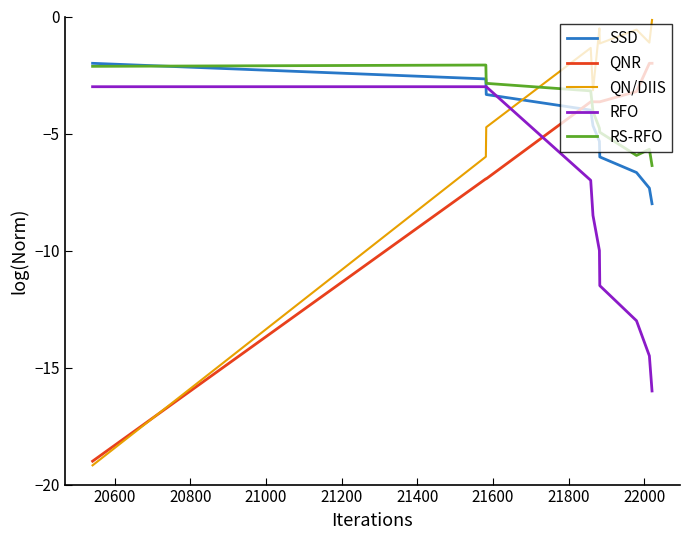

What is the maximum value for RFO?

-3.0